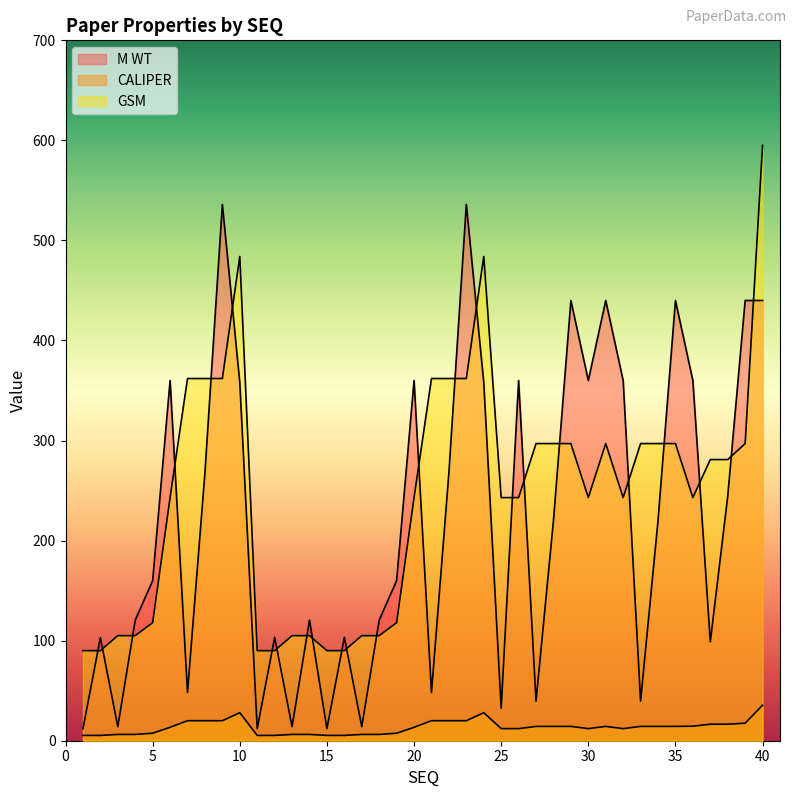

What is the difference between the maximum and minimum values in the M WT series?

524.0